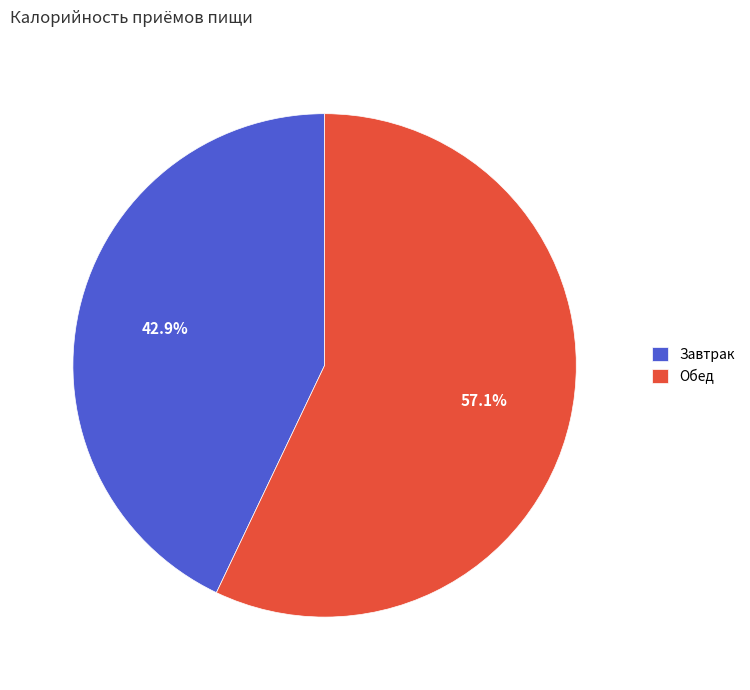

Which slice represents more than half of the pie?

Обед